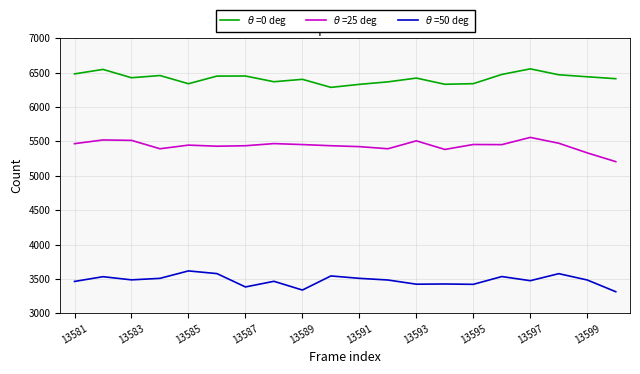

What is the maximum value shown in the chart?

6553